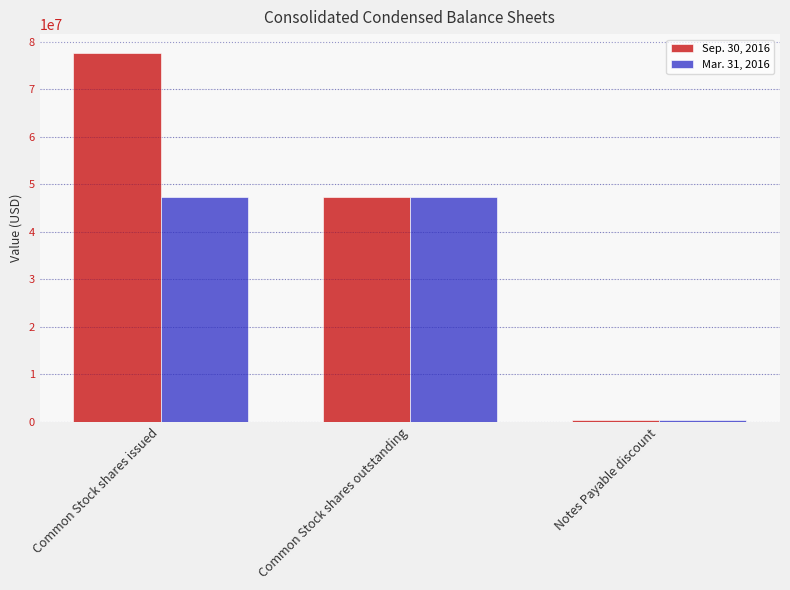

Read the Mar. 31, 2016 value at Notes Payable discount, to the nearest 10.

400000